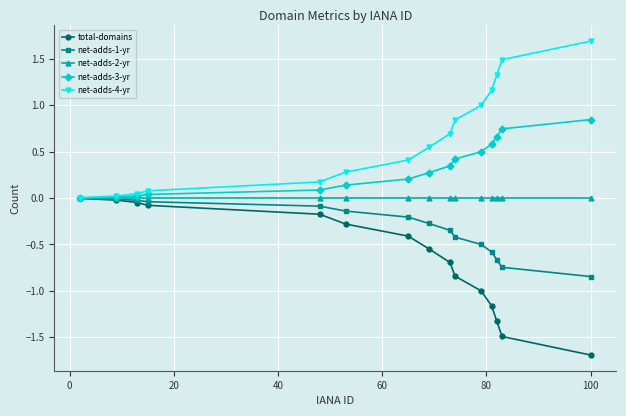

Count the number of categories in the chart.

15